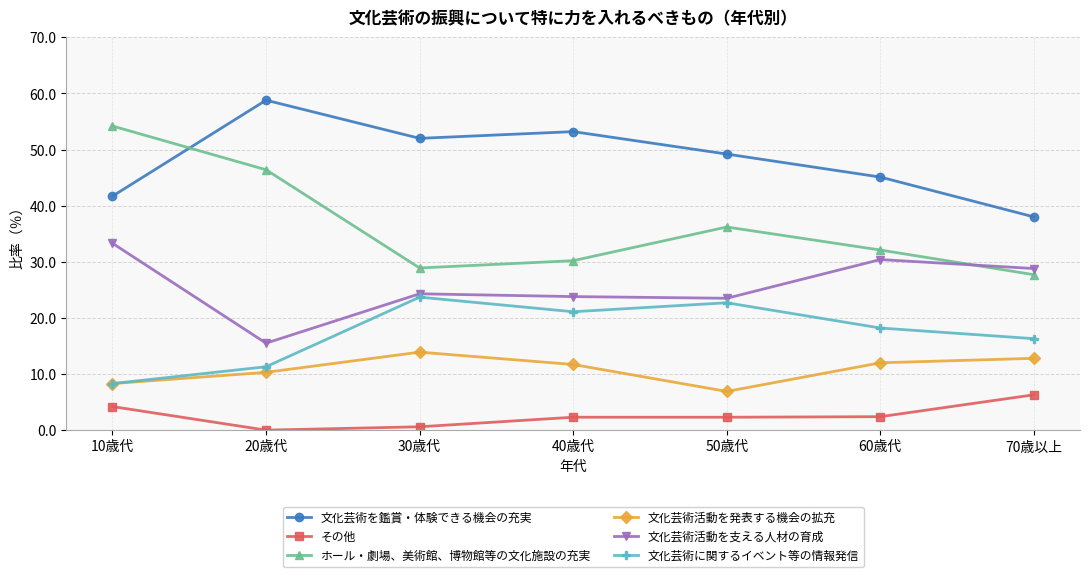

List the series in order of their peak value, lowest first.

その他, 文化芸術活動を発表する機会の拡充, 文化芸術に関するイベント等の情報発信, 文化芸術活動を支える人材の育成, ホール・劇場、美術館、博物館等の文化施設の充実, 文化芸術を鑑賞・体験できる機会の充実